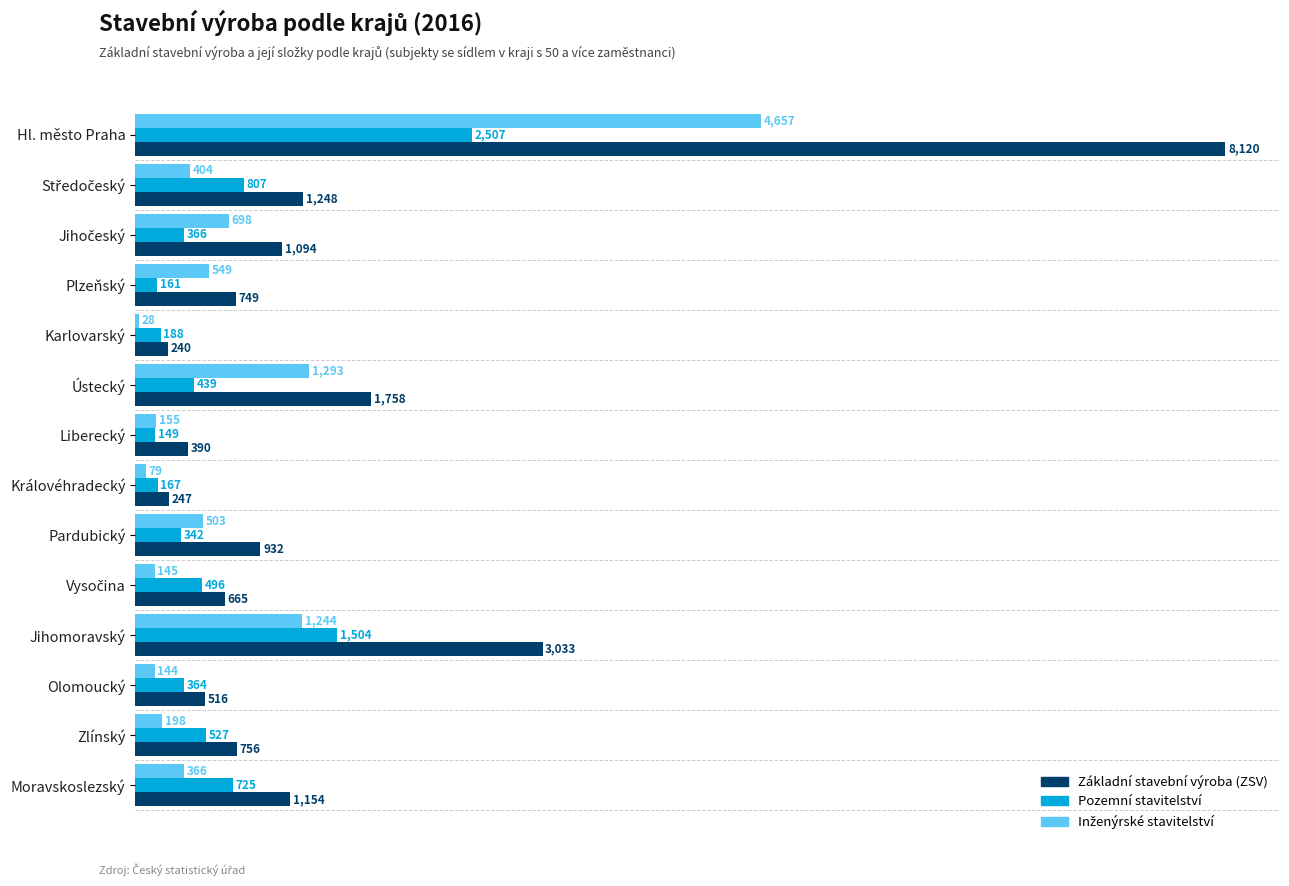

Which series has the largest range (max minus min)?

Základní stavební výroba (ZSV)